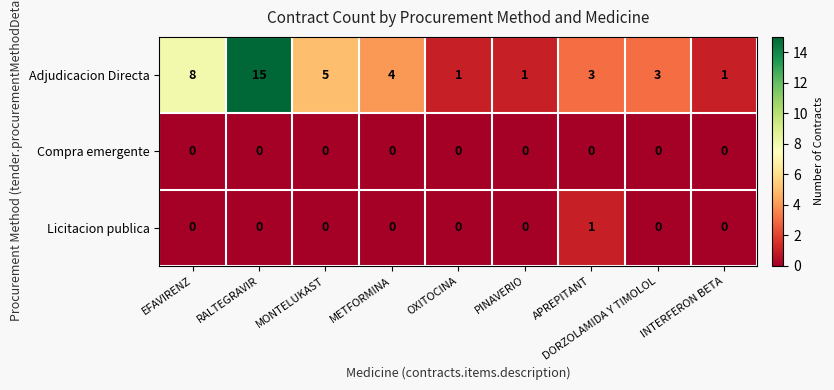

At how many categories does at least one series exceed 6?

2